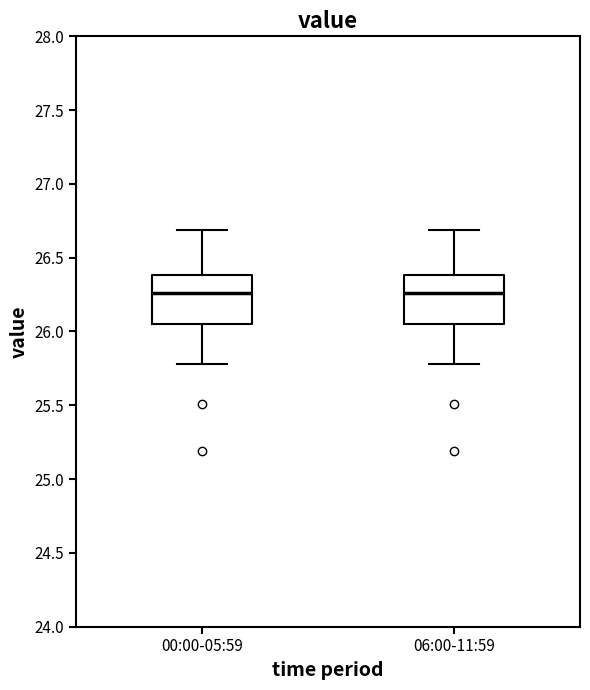

Reading left to right, transcribe this box plot: for each box, give where its median line is, the range the box spans, and where its two whiskers end, as read against the y-axis. The values are not printed on the chart, so give them approximately, as read against the axis.

00:00-05:59: median 26.25, box 26.05 to 26.40, whiskers 25.80 to 26.70
06:00-11:59: median 26.25, box 26.05 to 26.40, whiskers 25.80 to 26.70